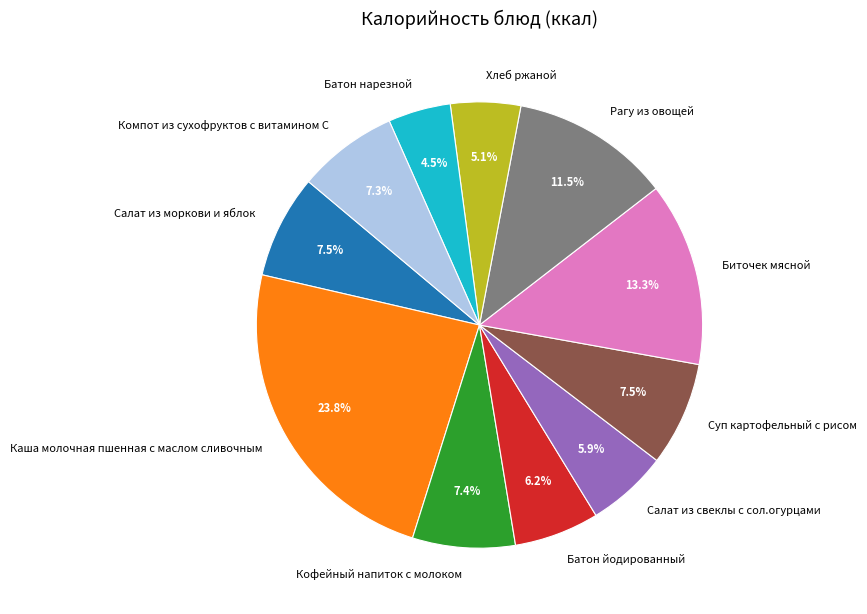

Is it true that Кофейный напиток с молоком is 1% of the pie?

False